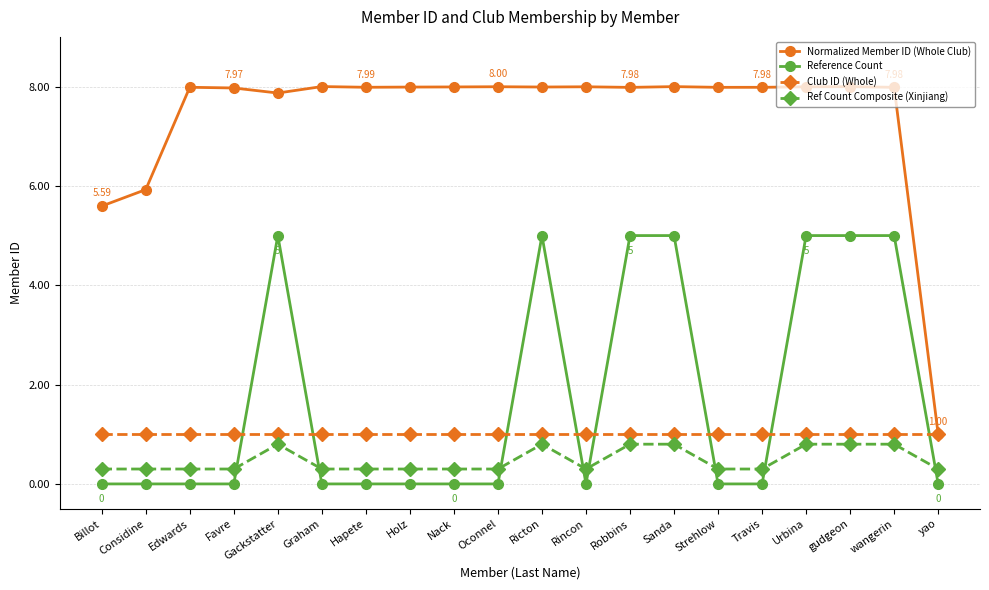

What is the total value across all series at Urbina?

14.8